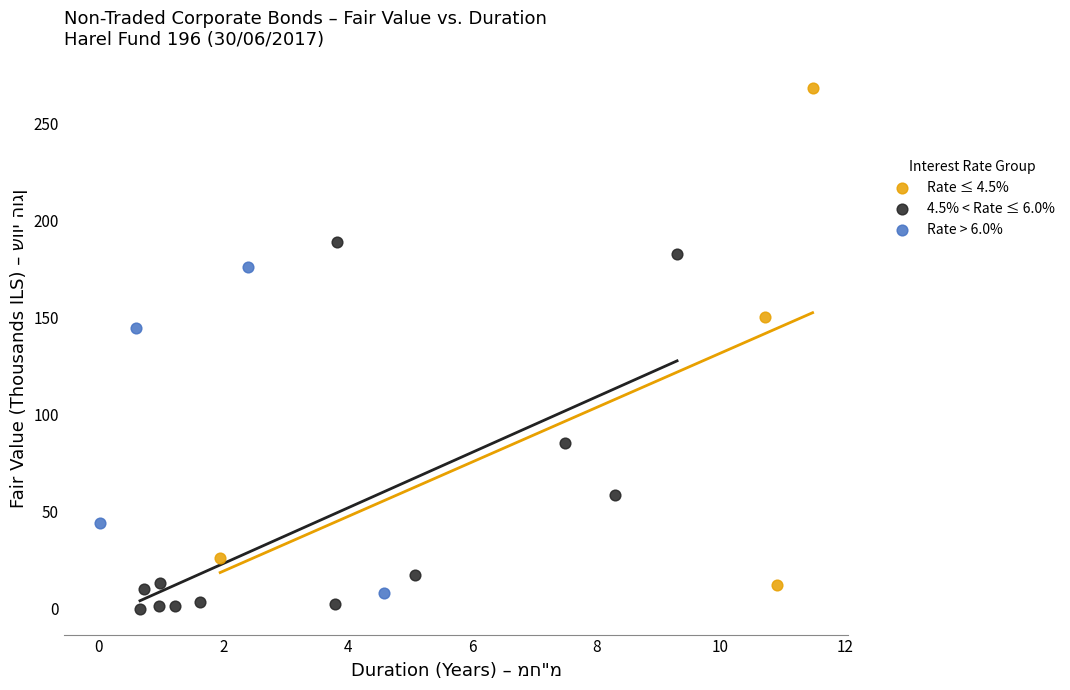

Which series reaches the maximum Y coordinate?

Rate ≤ 4.5%